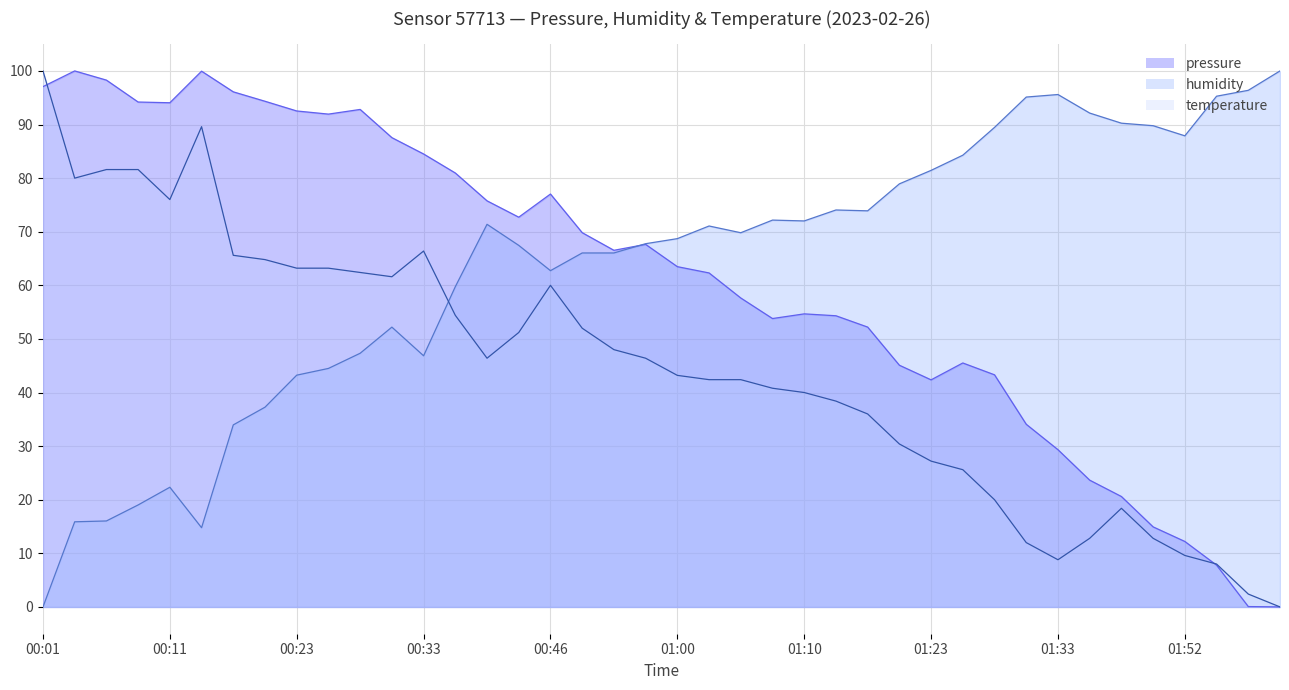

How many positive values does the pressure series have?

39